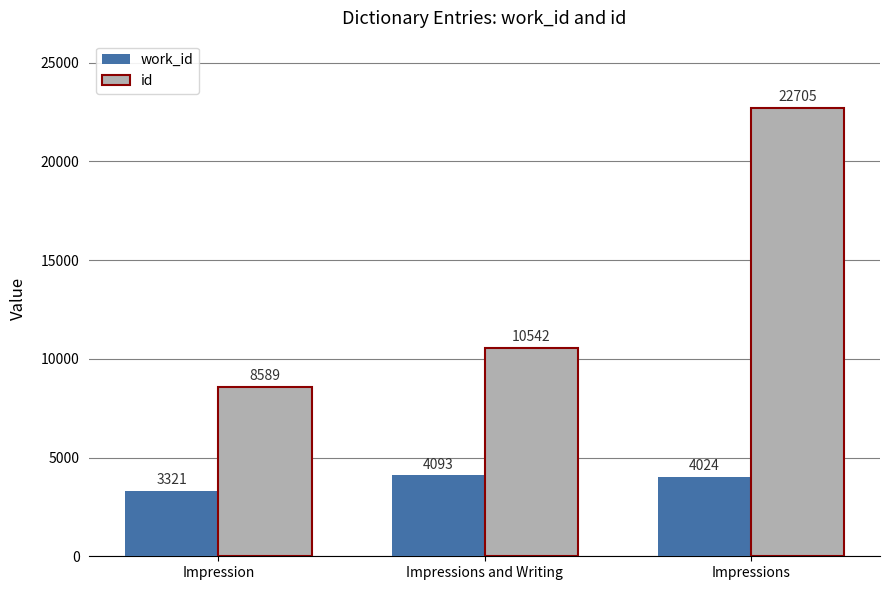

Reading right to left, transcribe all the data shown in this chart.

work_id: 4024	4093	3321
id: 22705	10542	8589